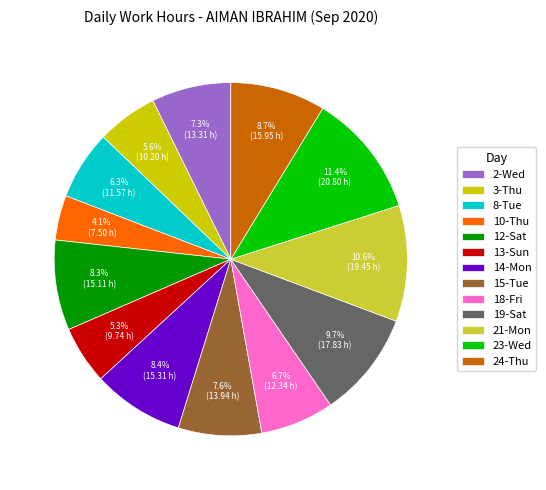

True or false: 10-Thu accounts for 10% of the total.

False